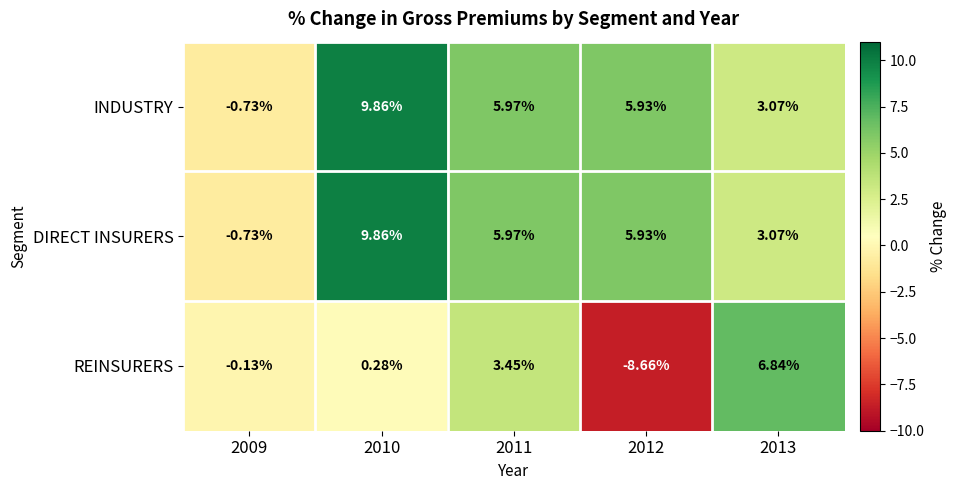

How many data points in REINSURERS are less than 0?

2